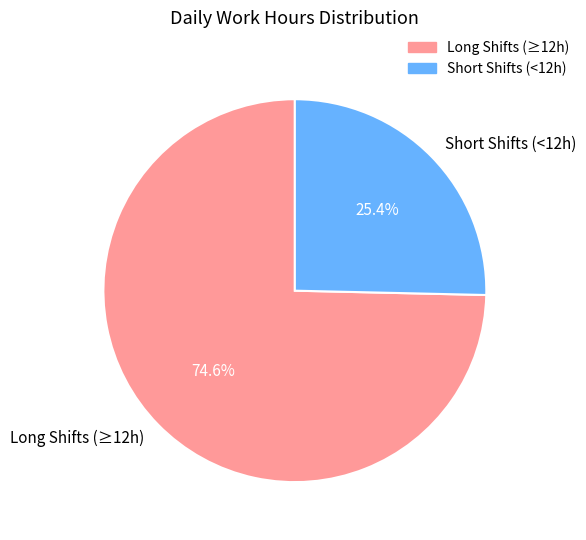

Which slice represents more than half of the pie?

Long Shifts (≥12h)